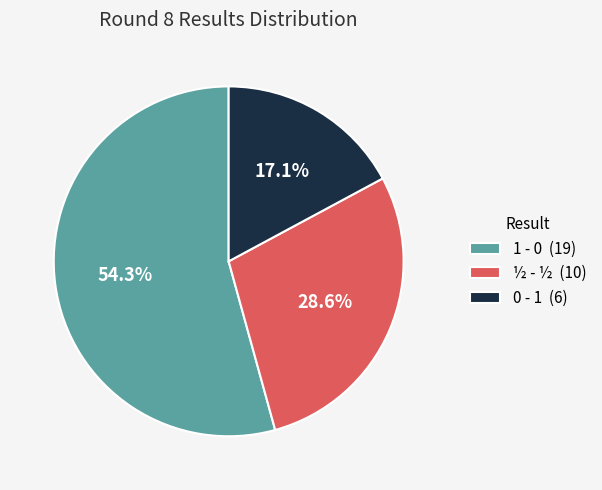

To the nearest percent, what portion does ½ - ½ represent?

29%